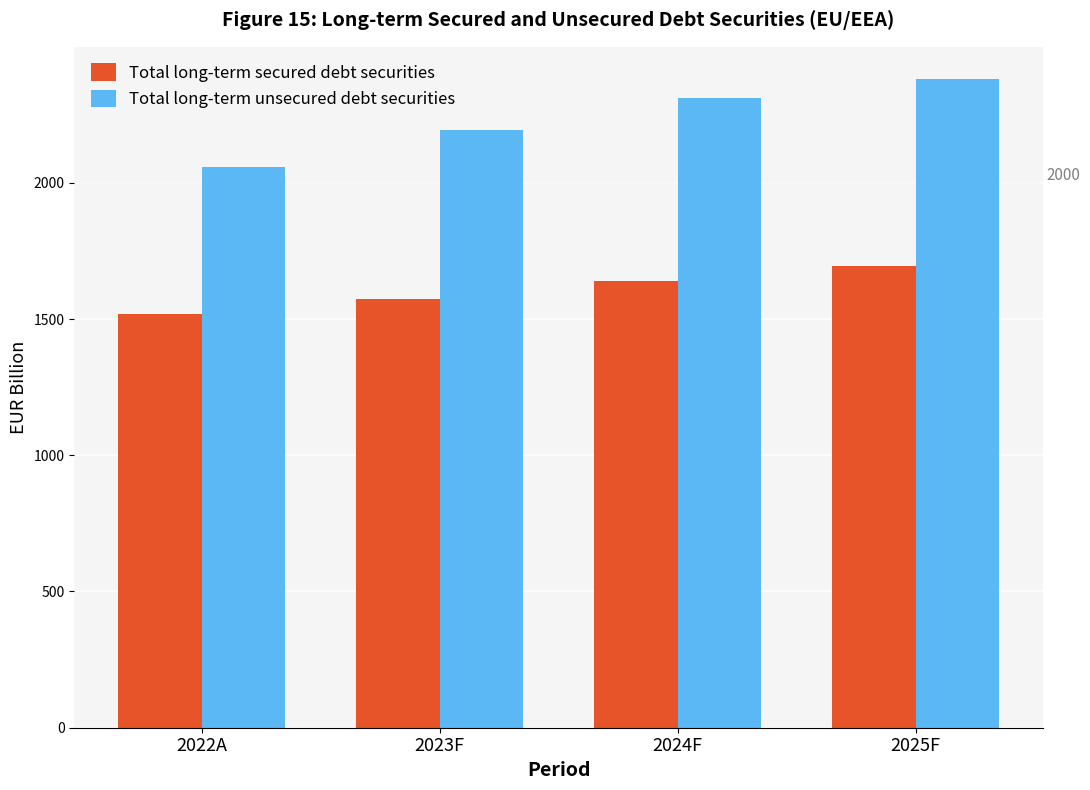

Read the Total long-term secured debt securities value at 2023F.

1572.2